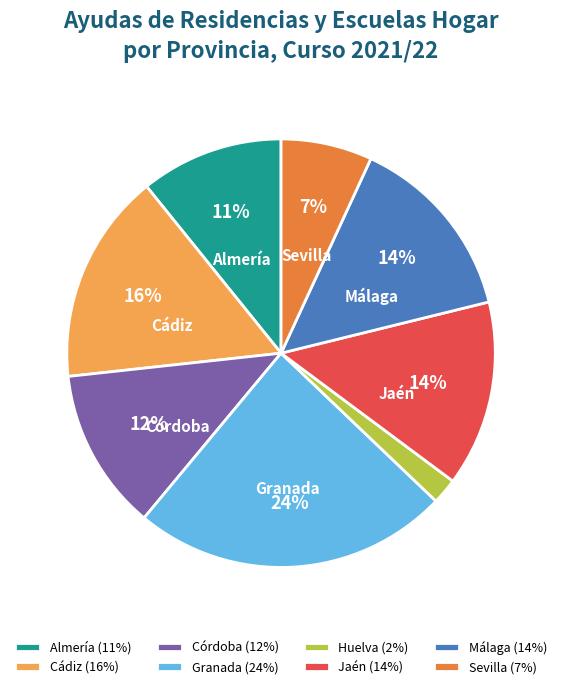

To the nearest percent, what is the combined percentage of Jaén and Almería?

25%